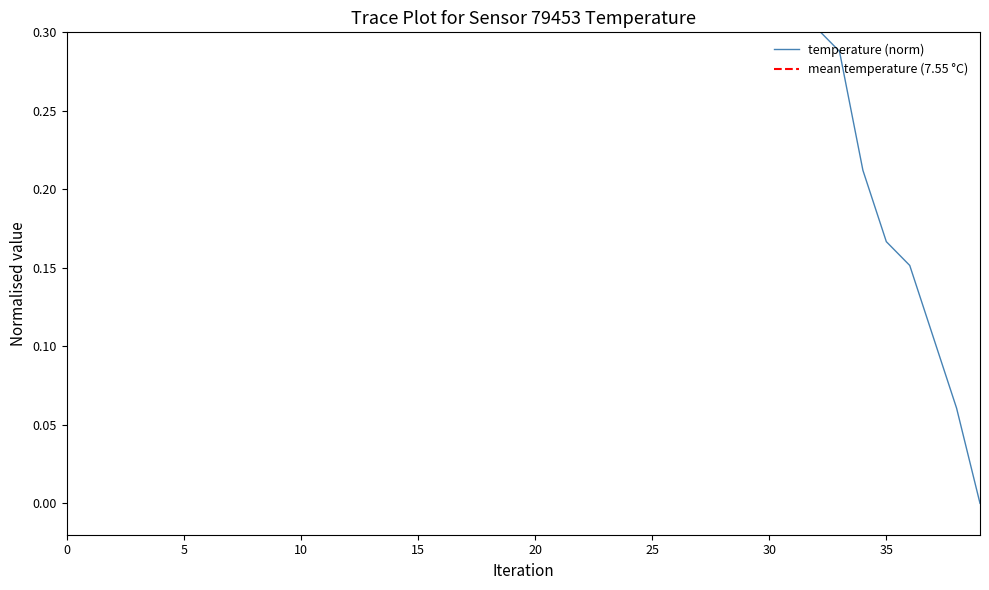

The chart shows a value of 0.8 at 22. True or false?

True